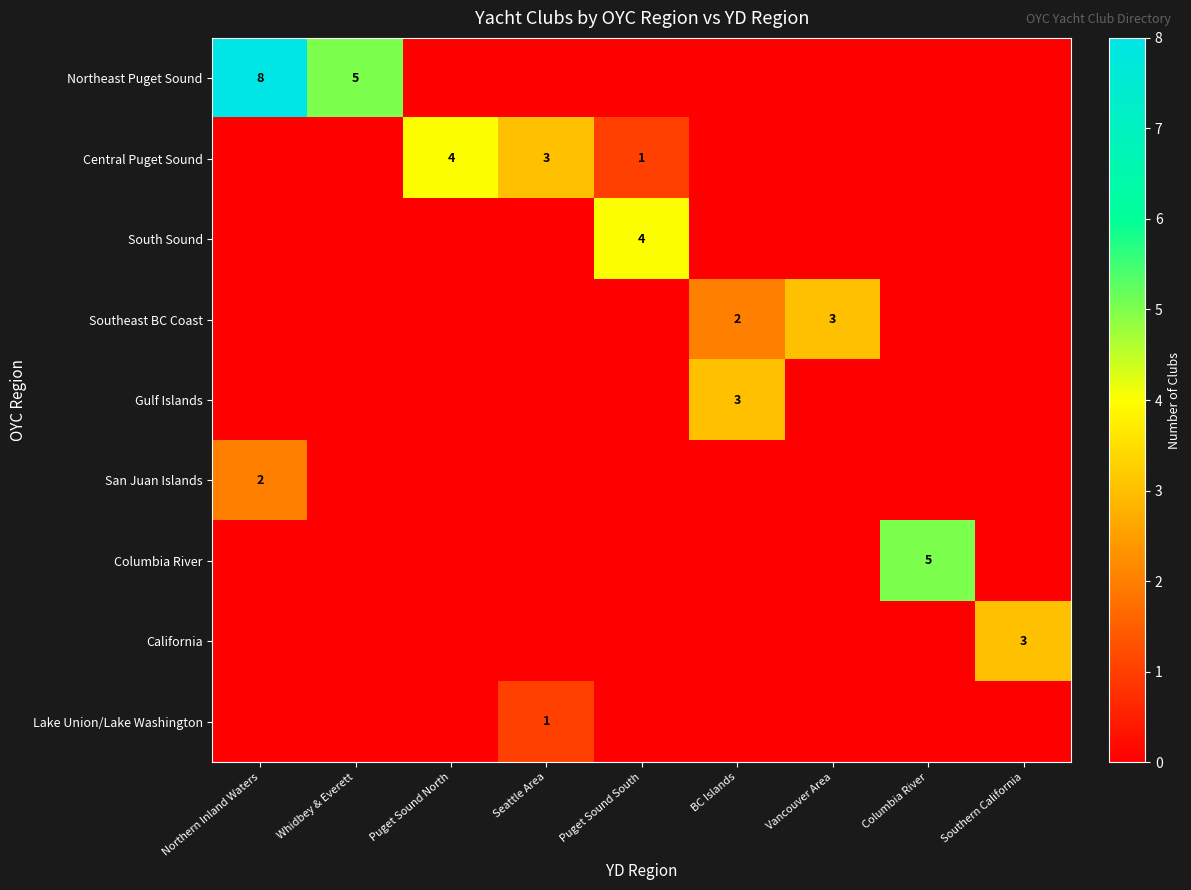

What is the sum of the Northeast Puget Sound values at Whidbey & Everett and Northern Inland Waters?

13